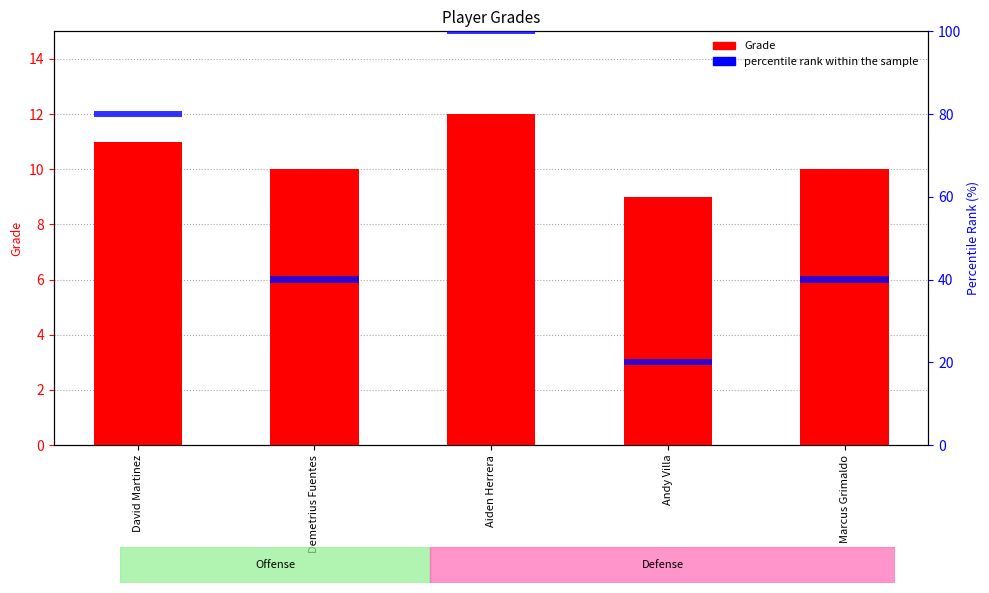

At how many categories does at least one series exceed 10?

2